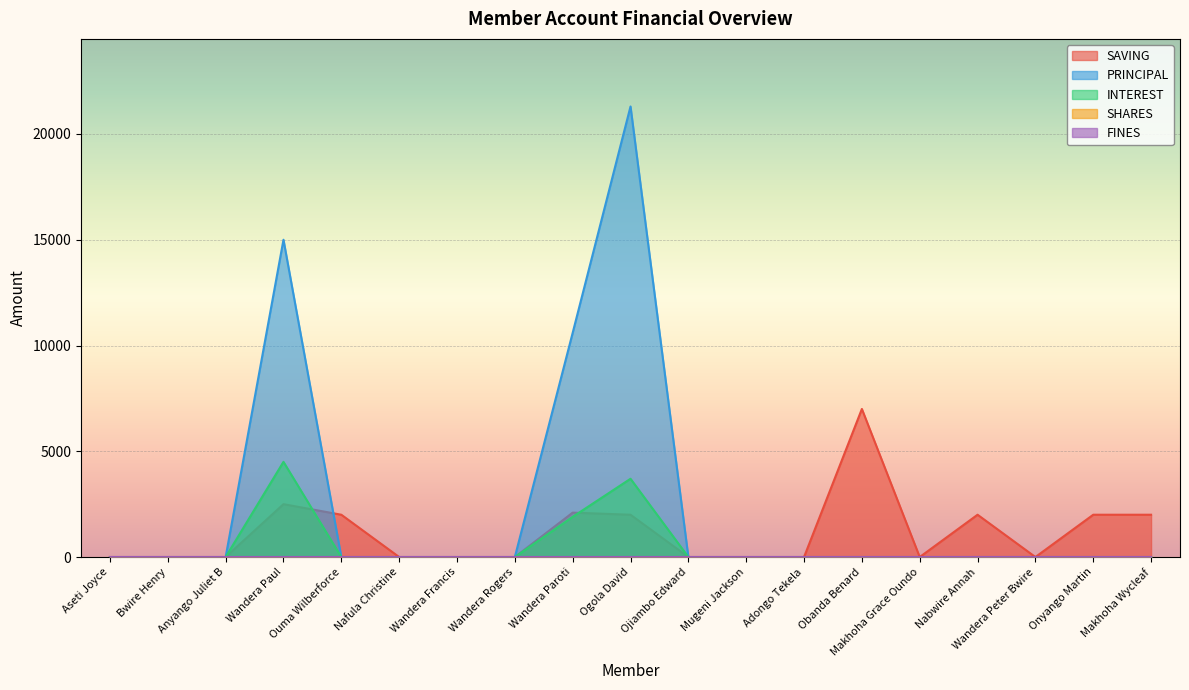

Which category has the highest value in the INTEREST series?

Wandera Paul